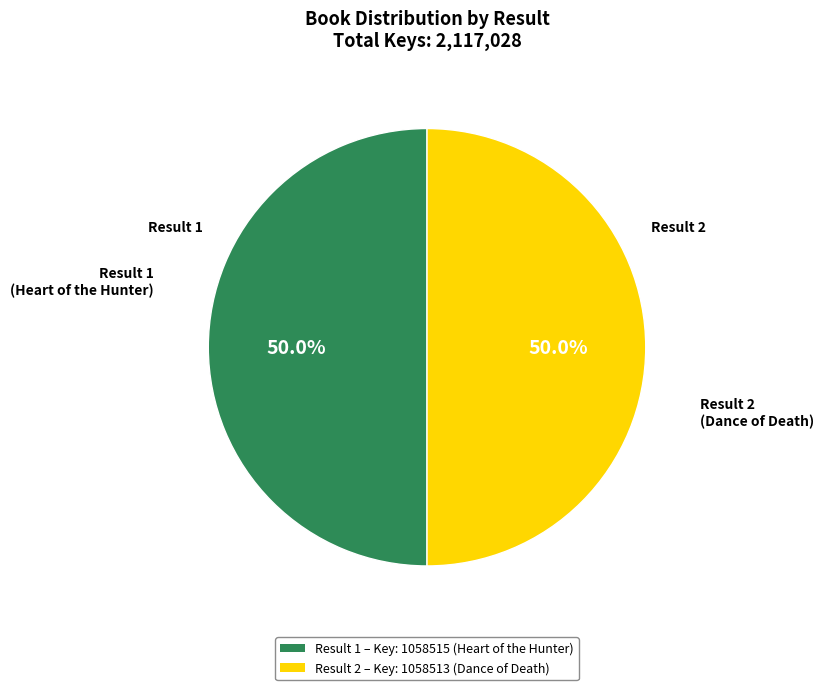

To the nearest percent, what is the average slice percentage?

50%